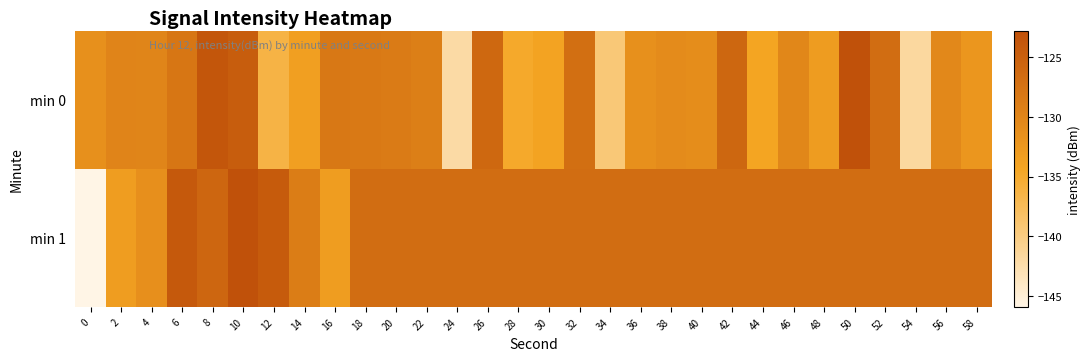

Which has a higher value, 40 or 52?

52